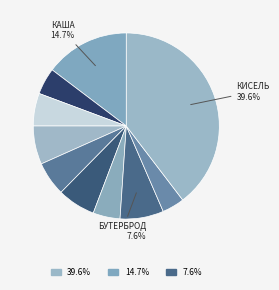

Count the number of slices in the pie.

10